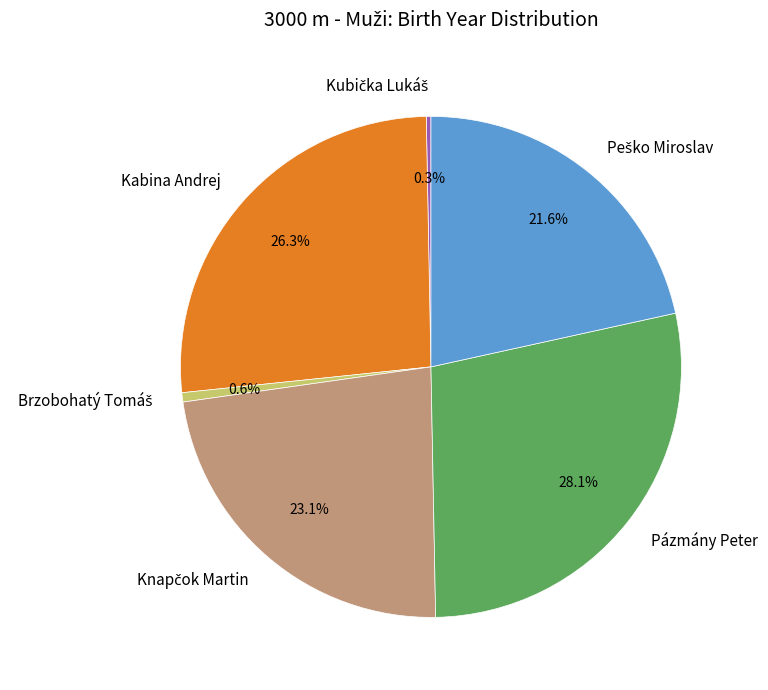

Which slice is the largest?

Pázmány Peter